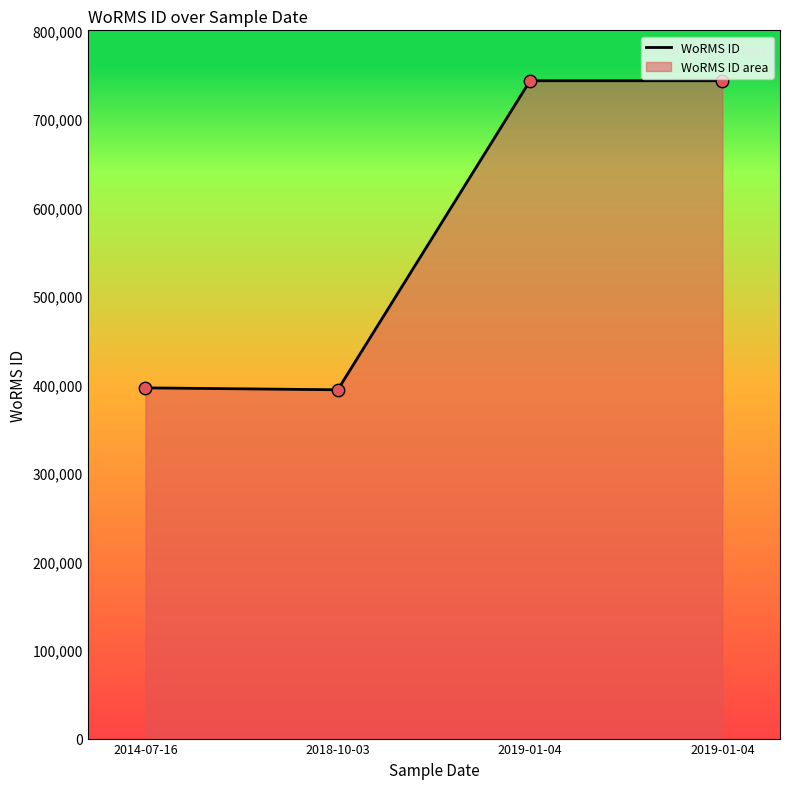

Approximately how many times larger is the value at 2018-10-03 compared to 2019-01-04?

0.5